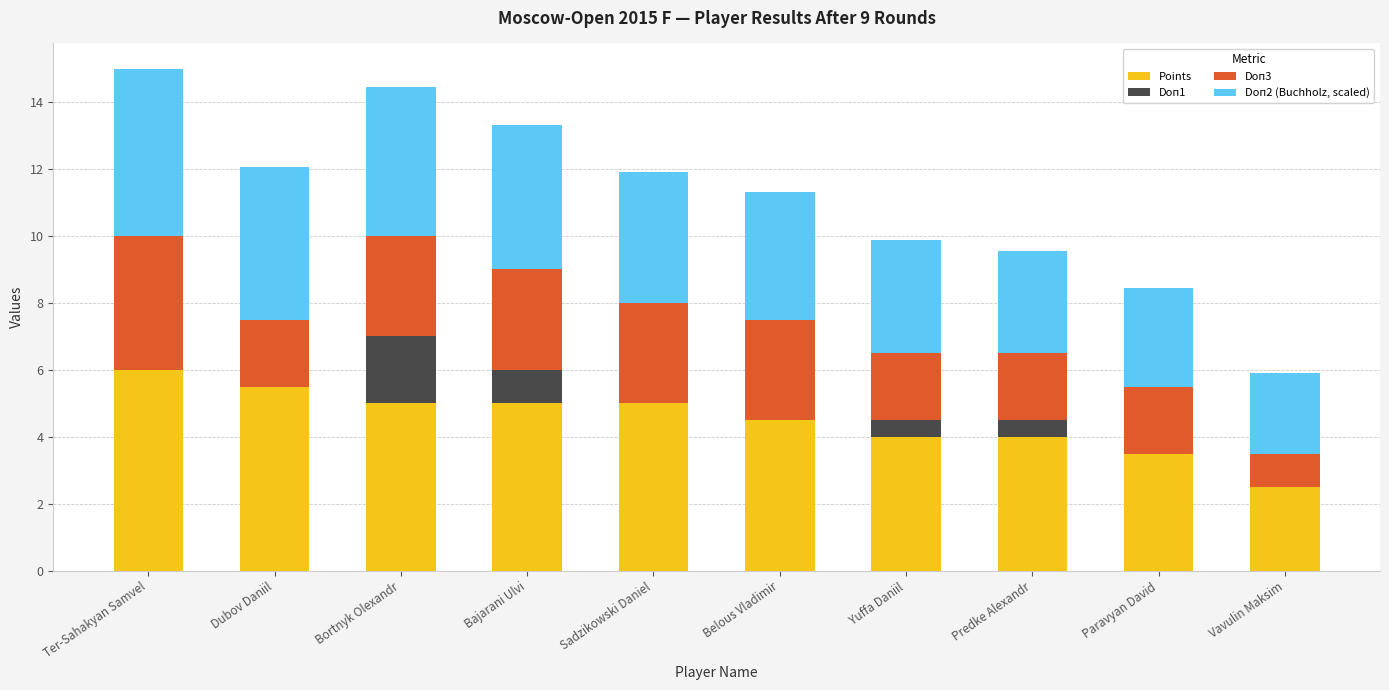

How many series are shown in this chart?

4